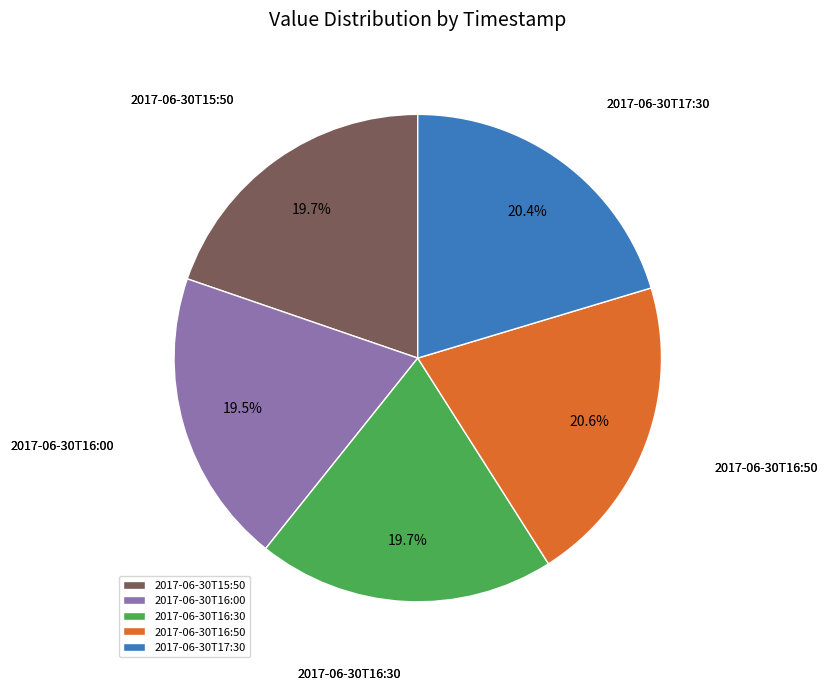

Is 2017-06-30T16:50 the majority of the pie?

No